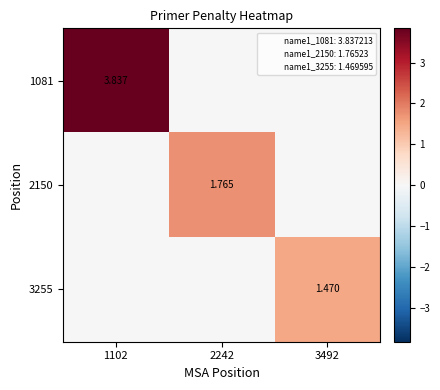

Rank the categories by 1081 value from highest to lowest.

1102, 2242, 3492